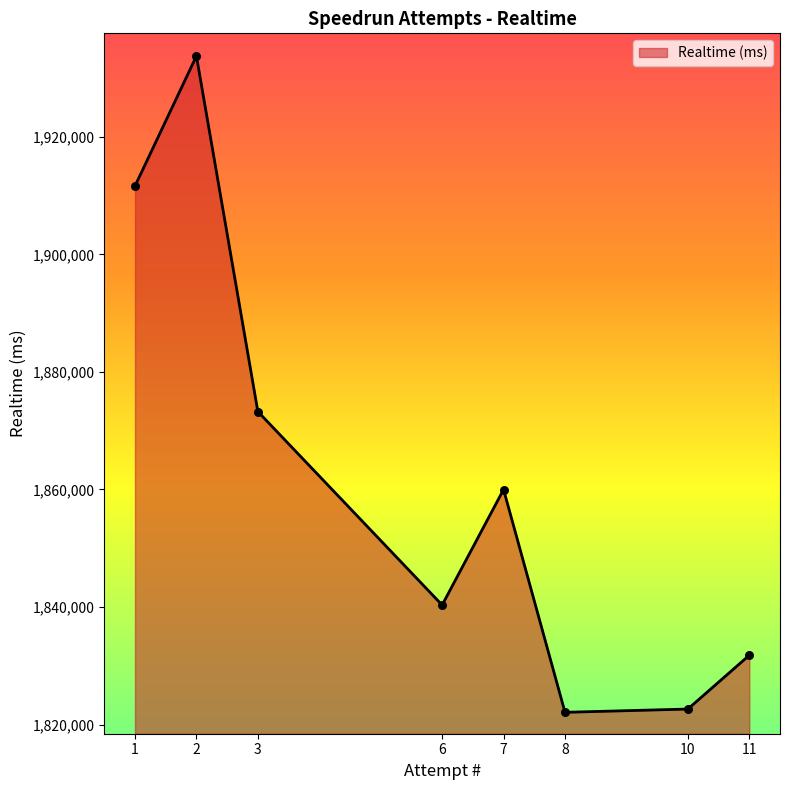

What is the change in value from 1 to 7?

-51651